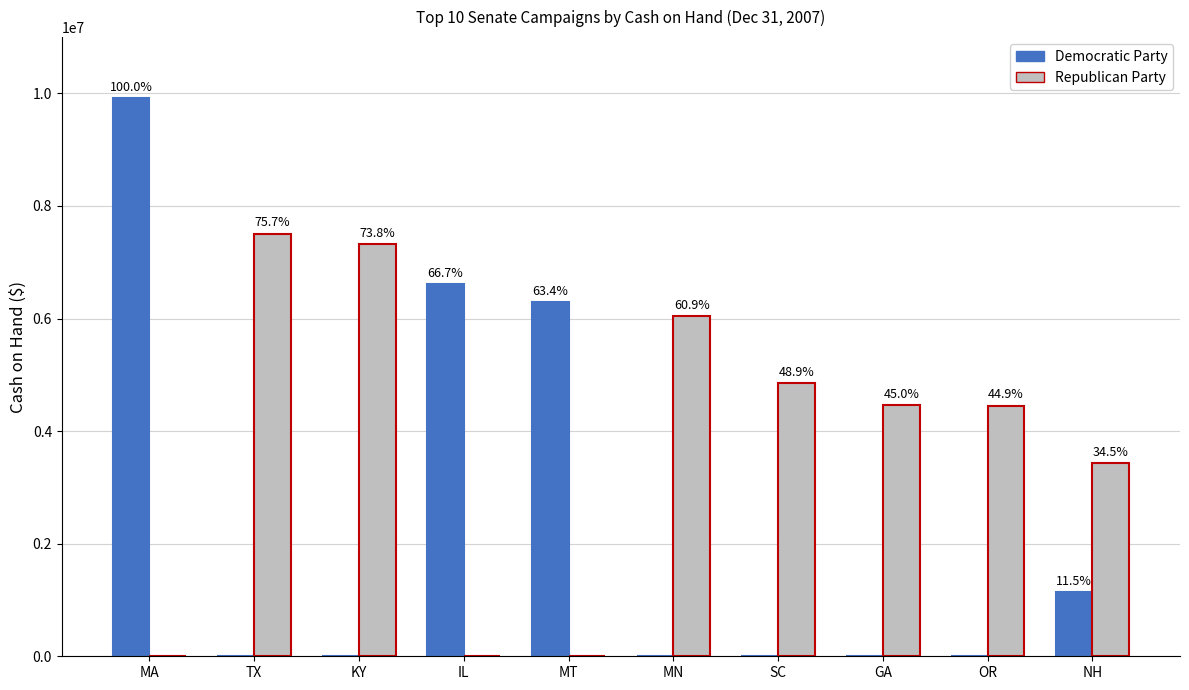

What is the sum of all Republican Party values?

38042669